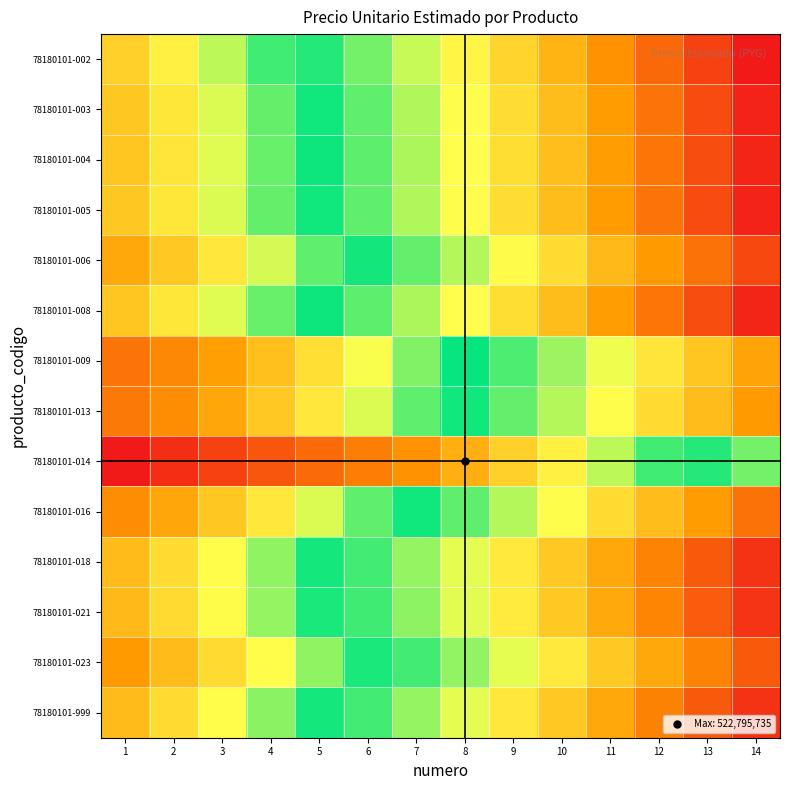

Reading left to right, transcribe all the data shown in this chart.

78180101-002: 1=0.0	2=0.1	3=0.2	4=0.2	5=0.3	6=0.4	7=0.5	8=0.5	9=0.6	10=0.7	11=0.8	12=0.8	13=0.9	14=1.0
78180101-003: 1=-0.0	2=0.1	3=0.1	4=0.2	5=0.3	6=0.4	7=0.4	8=0.5	9=0.6	10=0.7	11=0.7	12=0.8	13=0.9	14=1.0
78180101-004: 1=-0.0	2=0.1	3=0.1	4=0.2	5=0.3	6=0.4	7=0.4	8=0.5	9=0.6	10=0.7	11=0.7	12=0.8	13=0.9	14=1.0
78180101-005: 1=-0.0	2=0.1	3=0.1	4=0.2	5=0.3	6=0.4	7=0.4	8=0.5	9=0.6	10=0.7	11=0.7	12=0.8	13=0.9	14=1.0
78180101-006: 1=-0.1	2=-0.0	3=0.1	4=0.1	5=0.2	6=0.3	7=0.4	8=0.4	9=0.5	10=0.6	11=0.7	12=0.8	13=0.8	14=0.9
78180101-008: 1=-0.0	2=0.1	3=0.1	4=0.2	5=0.3	6=0.4	7=0.4	8=0.5	9=0.6	10=0.7	11=0.7	12=0.8	13=0.9	14=1.0
78180101-009: 1=-0.3	2=-0.2	3=-0.1	4=-0.0	5=0.0	6=0.1	7=0.2	8=0.3	9=0.3	10=0.4	11=0.5	12=0.6	13=0.7	14=0.7
78180101-013: 1=-0.2	2=-0.2	3=-0.1	4=-0.0	5=0.1	6=0.1	7=0.2	8=0.3	9=0.4	10=0.4	11=0.5	12=0.6	13=0.7	14=0.8
78180101-014: 1=-0.6	2=-0.5	3=-0.5	4=-0.4	5=-0.3	6=-0.2	7=-0.2	8=-0.1	9=0.0	10=0.1	11=0.2	12=0.2	13=0.3	14=0.4
78180101-016: 1=-0.2	2=-0.1	3=-0.0	4=0.1	5=0.1	6=0.2	7=0.3	8=0.4	9=0.4	10=0.5	11=0.6	12=0.7	13=0.8	14=0.8
78180101-018: 1=-0.0	2=0.0	3=0.1	4=0.2	5=0.3	6=0.3	7=0.4	8=0.5	9=0.6	10=0.6	11=0.7	12=0.8	13=0.9	14=1.0
78180101-021: 1=-0.1	2=0.0	3=0.1	4=0.2	5=0.3	6=0.3	7=0.4	8=0.5	9=0.6	10=0.6	11=0.7	12=0.8	13=0.9	14=0.9
78180101-023: 1=-0.1	2=-0.0	3=0.0	4=0.1	5=0.2	6=0.3	7=0.3	8=0.4	9=0.5	10=0.6	11=0.6	12=0.7	13=0.8	14=0.9
78180101-999: 1=-0.0	2=0.0	3=0.1	4=0.2	5=0.3	6=0.3	7=0.4	8=0.5	9=0.6	10=0.6	11=0.7	12=0.8	13=0.9	14=1.0